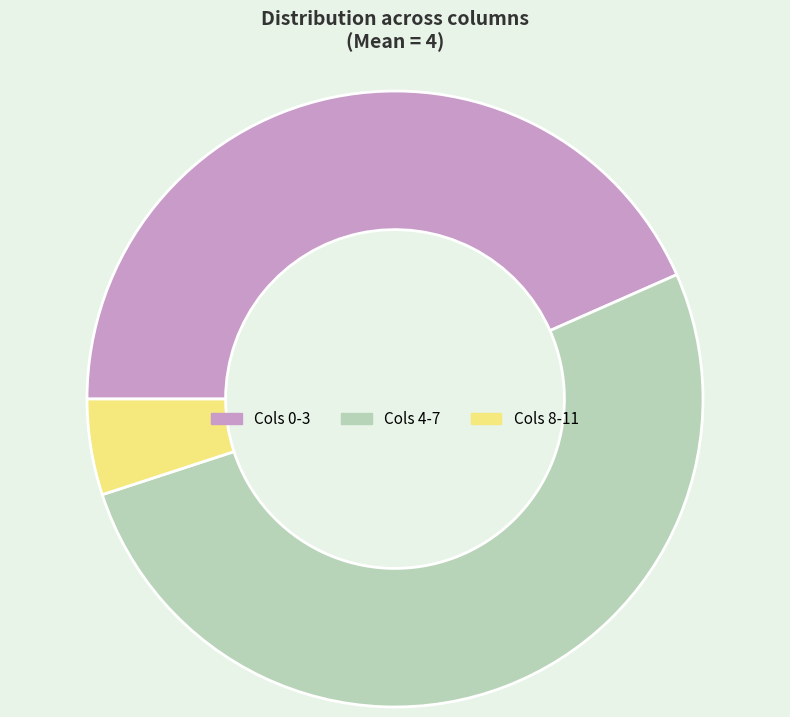

How many slices are in this pie chart?

3